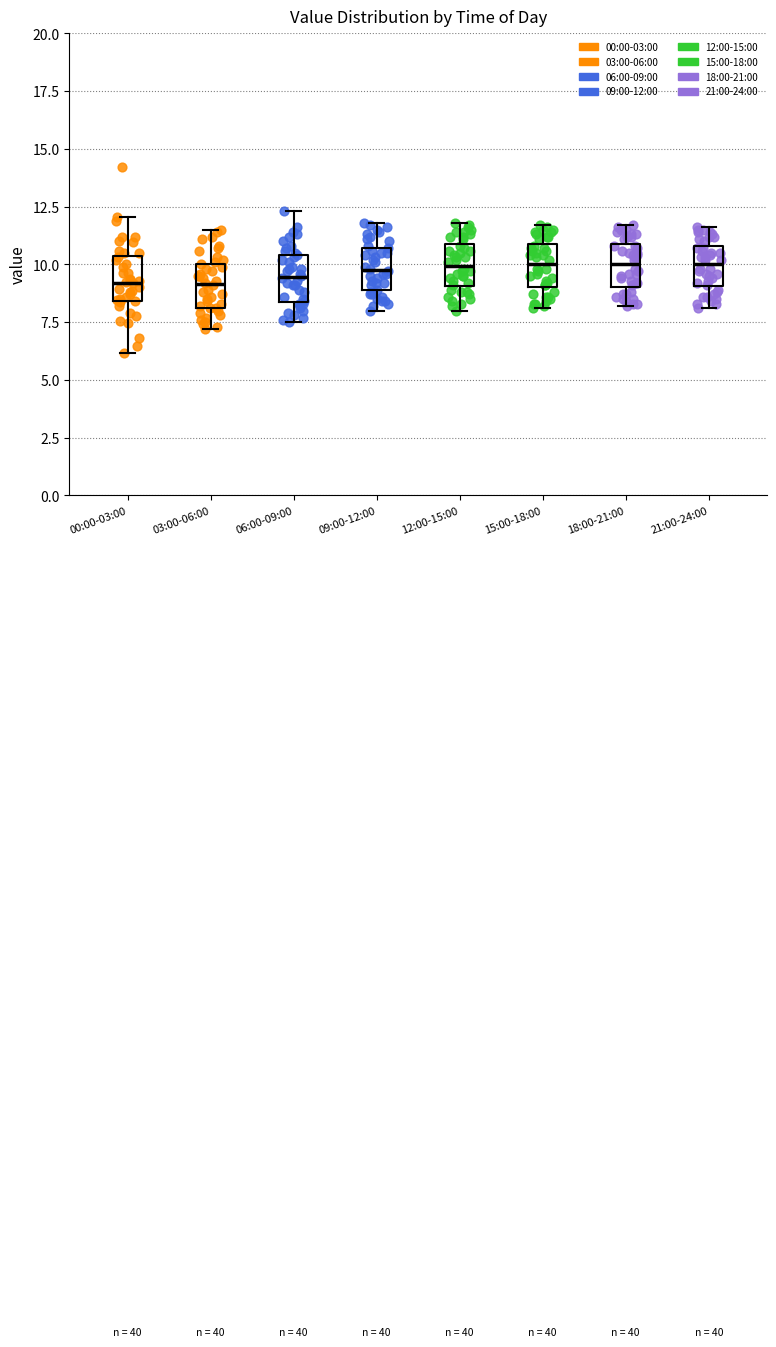

Reading left to right, transcribe this box plot: for each box, give where its median line is, the range the box spans, and where its two whiskers end, as read against the y-axis. The values are not printed on the chart, so give them approximately, as read against the axis.

00:00-03:00: median 9.0, box 8.5 to 10.5, whiskers 6.0 to 12.0
03:00-06:00: median 9.0, box 8.0 to 10.0, whiskers 7.0 to 11.5
06:00-09:00: median 9.5, box 8.5 to 10.5, whiskers 7.5 to 12.5
09:00-12:00: median 10.0, box 9.0 to 10.5, whiskers 8.0 to 12.0
12:00-15:00: median 10.0, box 9.0 to 11.0, whiskers 8.0 to 12.0
15:00-18:00: median 10.0, box 9.0 to 11.0, whiskers 8.0 to 11.5
18:00-21:00: median 10.0, box 9.0 to 11.0, whiskers 8.0 to 11.5
21:00-24:00: median 10.0, box 9.0 to 11.0, whiskers 8.0 to 11.5